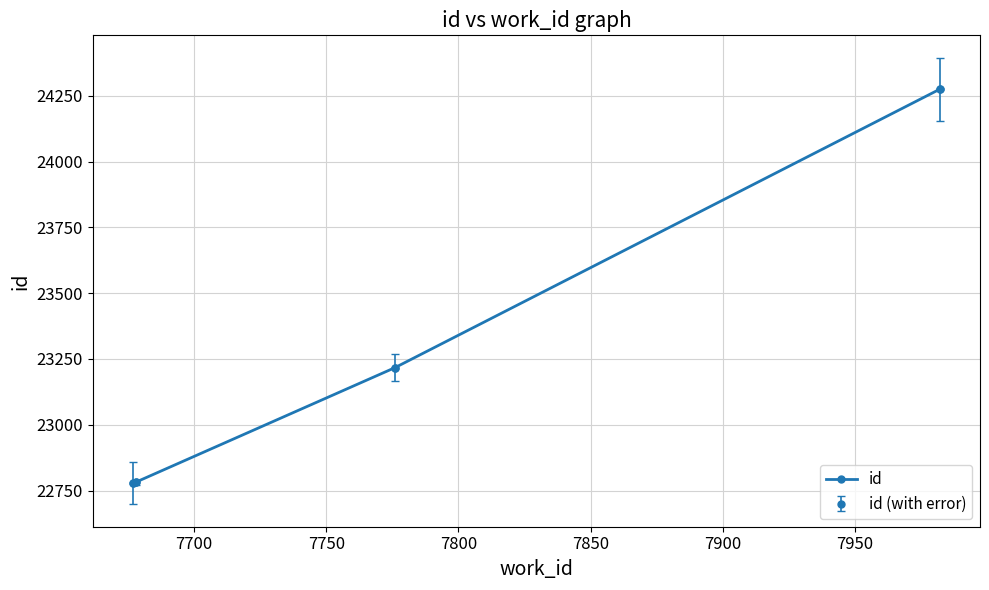

What is the maximum value shown in the chart?

24274.5